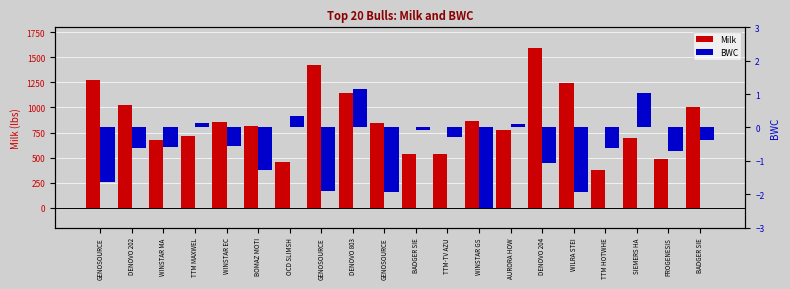

Rank the series by their average value, from lowest to highest.

BWC, Milk